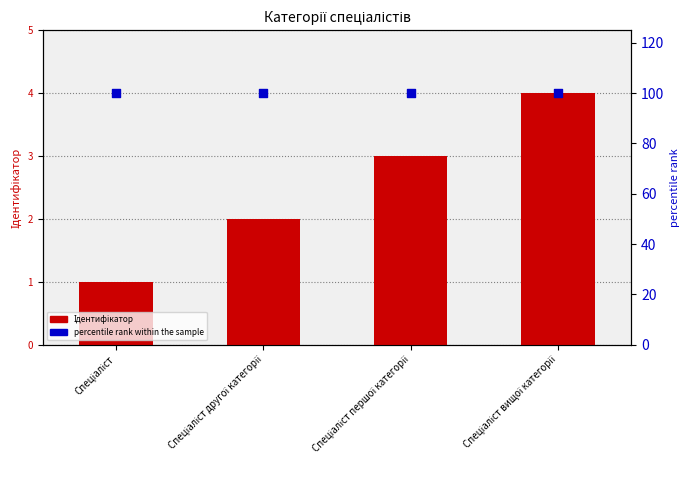

Which series reaches the maximum Y coordinate?

percentile rank within the sample